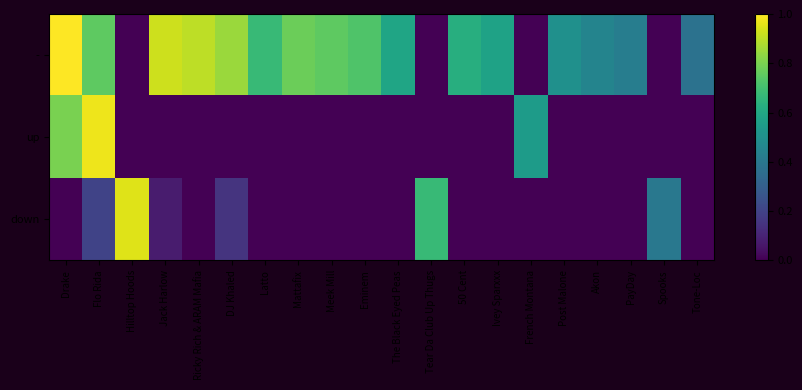

Reading left to right, transcribe all the data shown in this chart.

-: Drake=1.0	Flo Rida=0.8	Hilltop Hoods=0.0	Jack Harlow=0.9	Ricky Rich & ARAM Mafia=0.9	DJ Khaled=0.8	Latto=0.7	Mattafix=0.8	Meek Mill=0.8	Eminem=0.7	The Black Eyed Peas=0.6	Tear Da Club Up Thugs=0.0	50 Cent=0.6	Ivey Sparxxx=0.6	French Montana=0.0	Post Malone=0.5	Akon=0.5	PayDay=0.4	Spooks=0.0	Tone-Loc=0.4
up: Drake=0.8	Flo Rida=1.0	Hilltop Hoods=0.0	Jack Harlow=0.0	Ricky Rich & ARAM Mafia=0.0	DJ Khaled=0.0	Latto=0.0	Mattafix=0.0	Meek Mill=0.0	Eminem=0.0	The Black Eyed Peas=0.0	Tear Da Club Up Thugs=0.0	50 Cent=0.0	Ivey Sparxxx=0.0	French Montana=0.6	Post Malone=0.0	Akon=0.0	PayDay=0.0	Spooks=0.0	Tone-Loc=0.0
down: Drake=0.0	Flo Rida=0.2	Hilltop Hoods=0.9	Jack Harlow=0.1	Ricky Rich & ARAM Mafia=0.0	DJ Khaled=0.1	Latto=0.0	Mattafix=0.0	Meek Mill=0.0	Eminem=0.0	The Black Eyed Peas=0.0	Tear Da Club Up Thugs=0.7	50 Cent=0.0	Ivey Sparxxx=0.0	French Montana=0.0	Post Malone=0.0	Akon=0.0	PayDay=0.0	Spooks=0.4	Tone-Loc=0.0